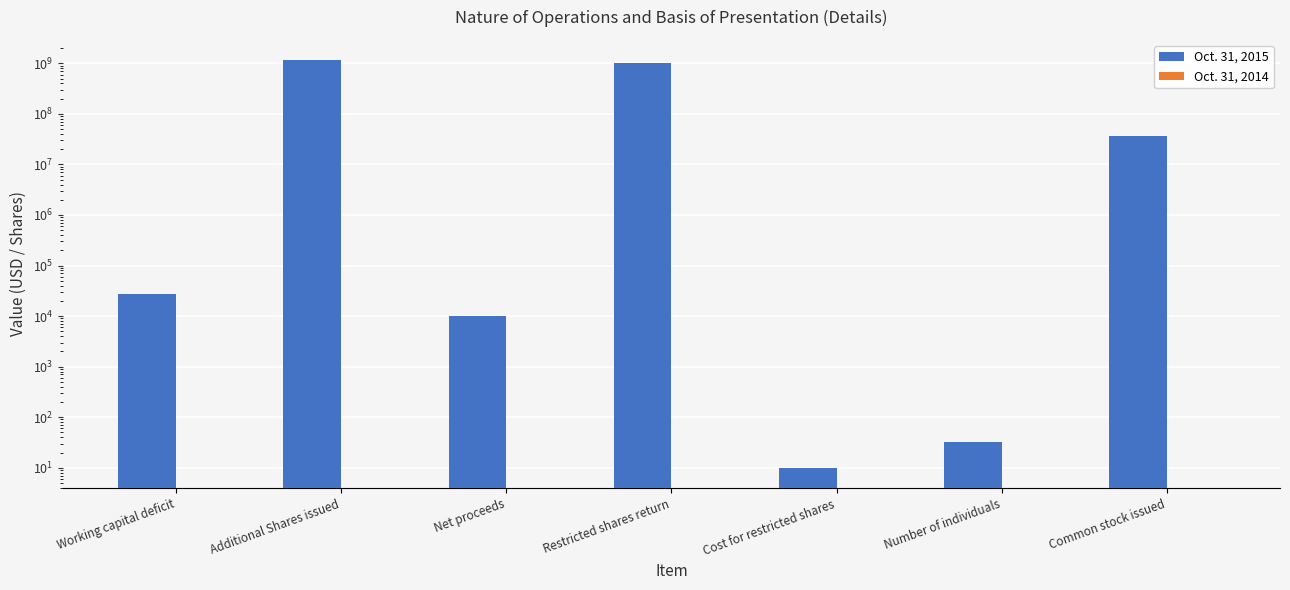

Which series has the largest total across all categories?

Oct. 31, 2015